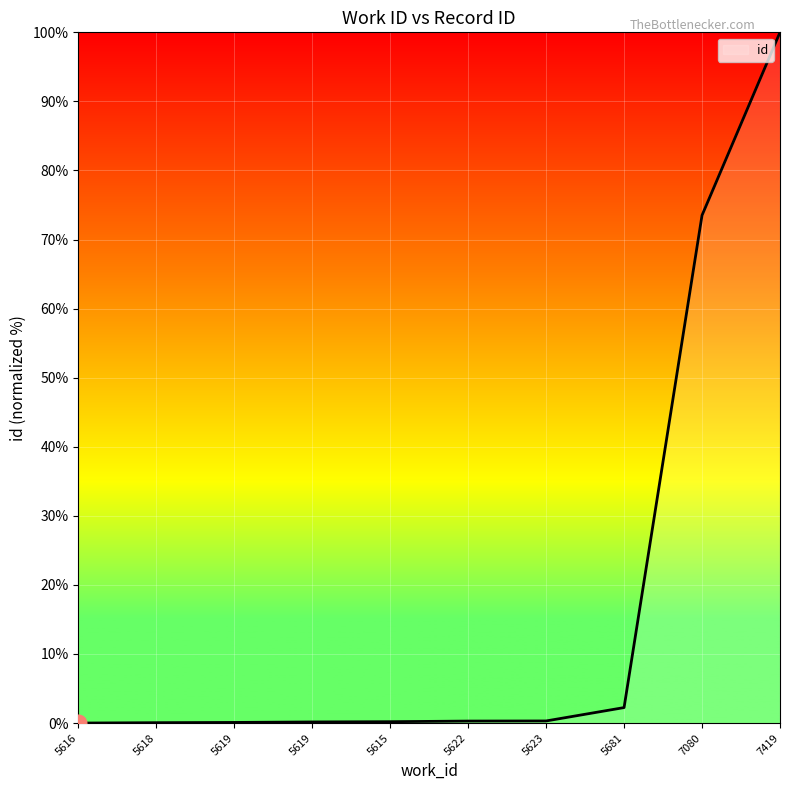

Does the chart display data point markers on the line(s)?

No